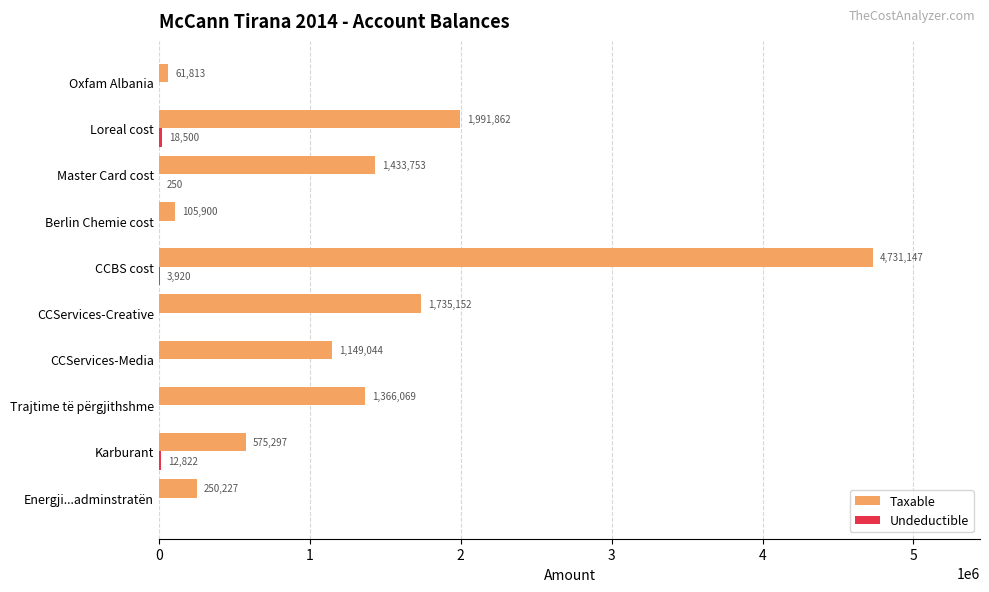

Which series has the largest range (max minus min)?

Taxable